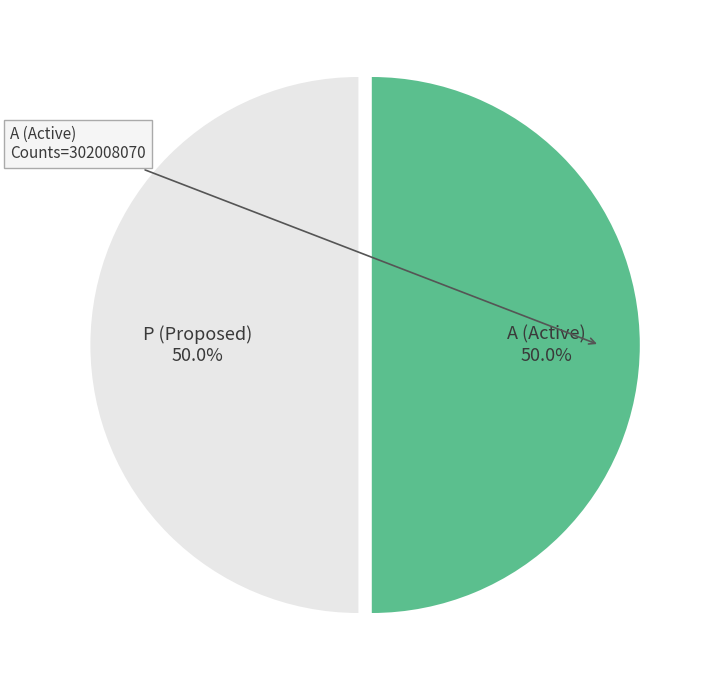

To the nearest percent, what is the average slice percentage?

50%